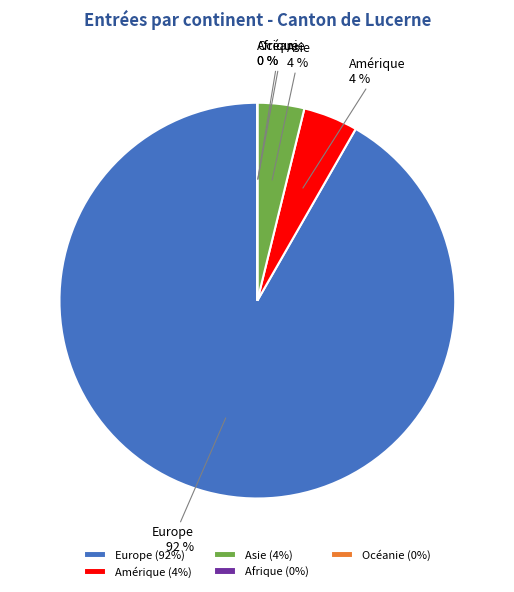

To the nearest percent, what is the combined percentage of Afrique and Europe?

92%